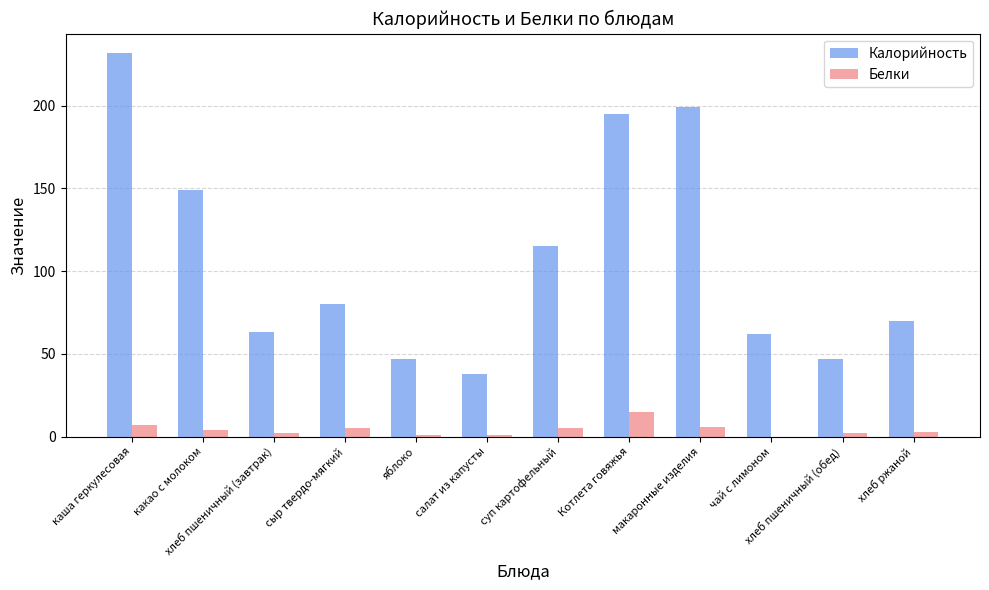

At which label is Калорийность closest to 135?

какао с молоком